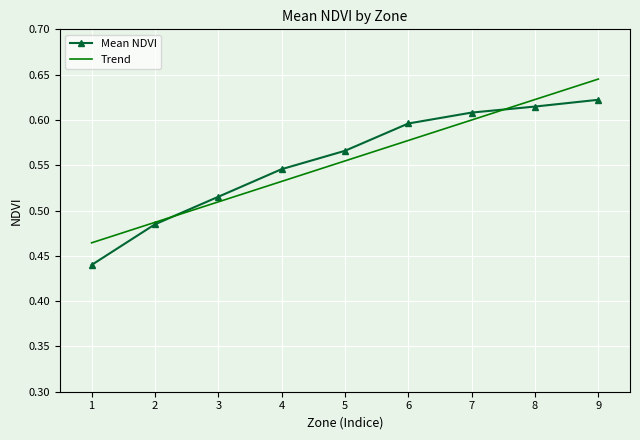

At which category is the sum across all series the highest?

9